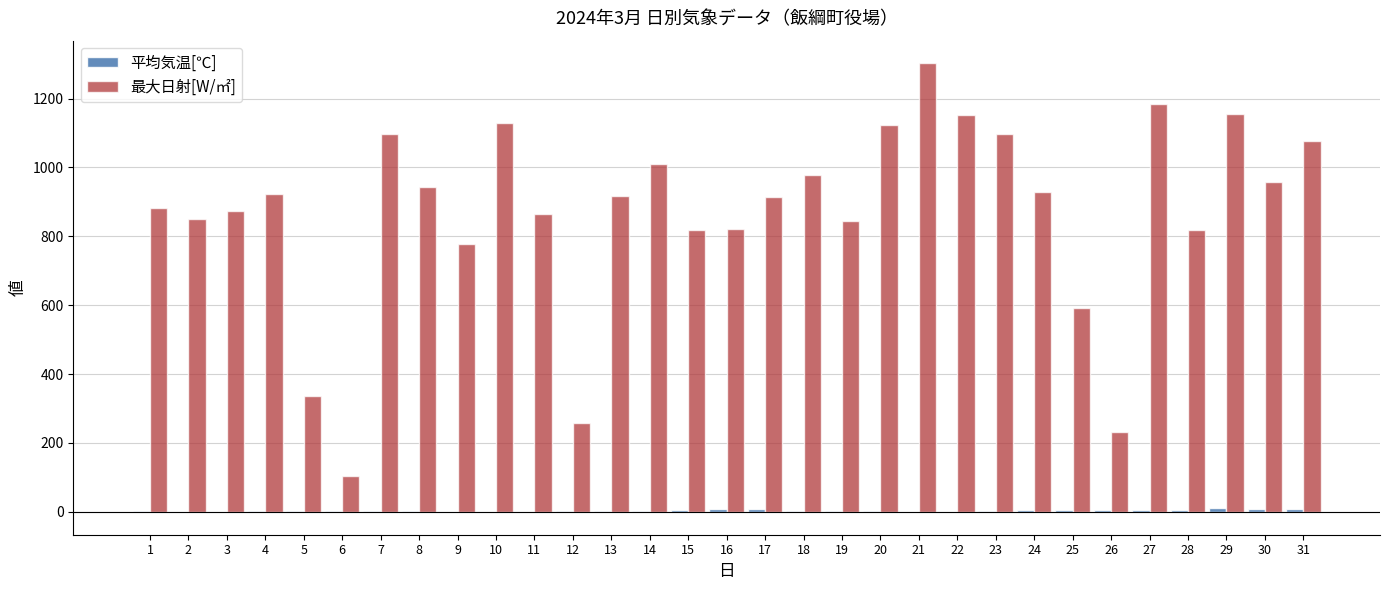

Which series has the largest total across all categories?

最大日射[W/㎡]